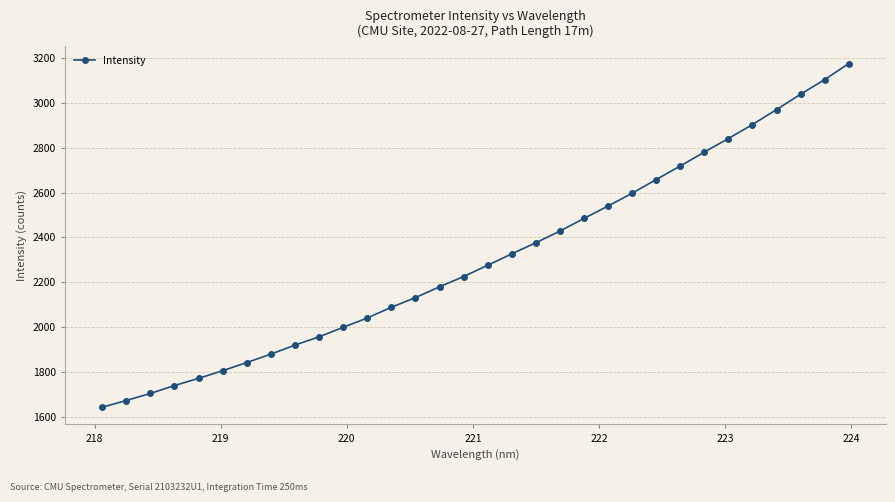

What is the average value?

2306.6